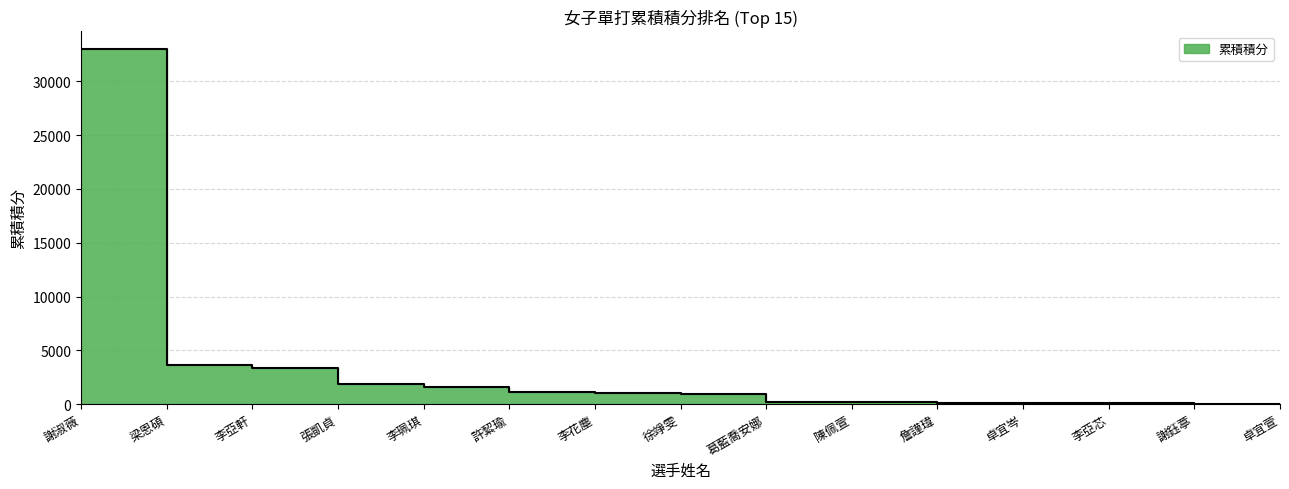

At which category does the chart reach its minimum across all series?

卓宜萱